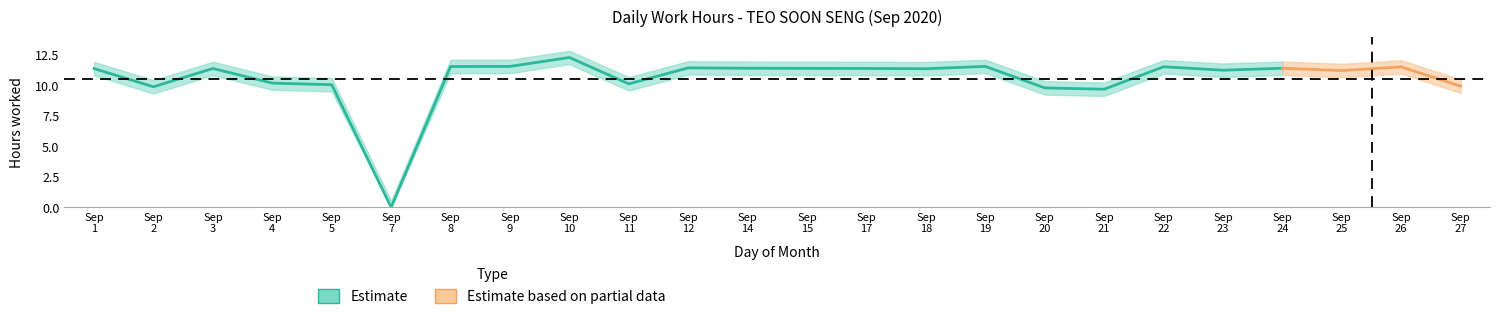

The value at 23 is 11.2. True or false?

True